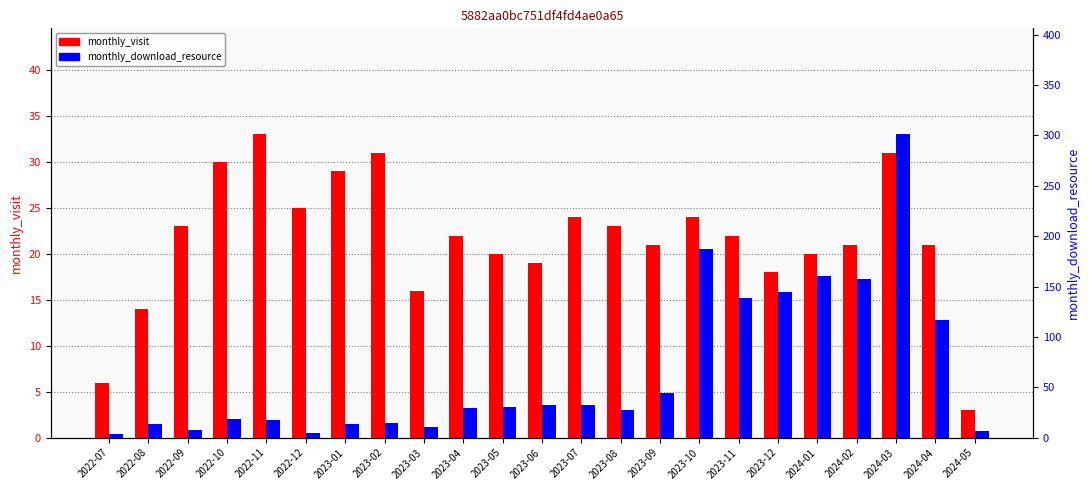

At which category does the chart reach its peak across all series?

2024-03